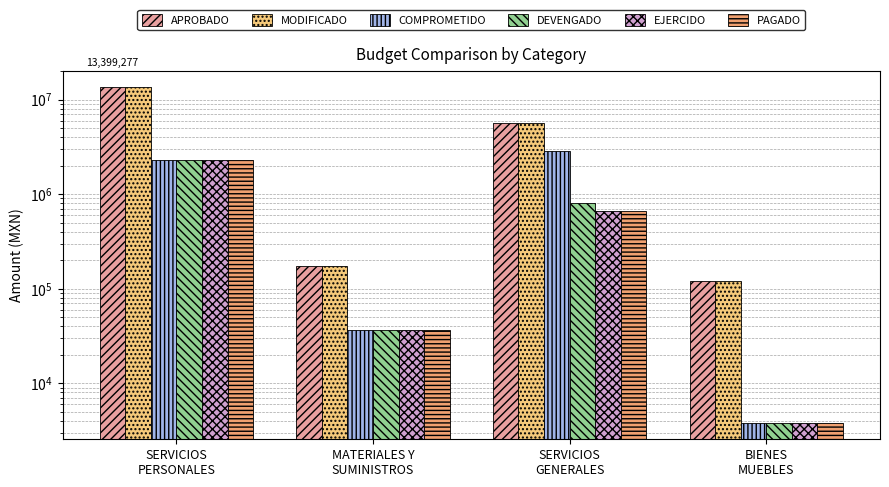

Which category has the lowest value in the DEVENGADO series?

BIENES
MUEBLES